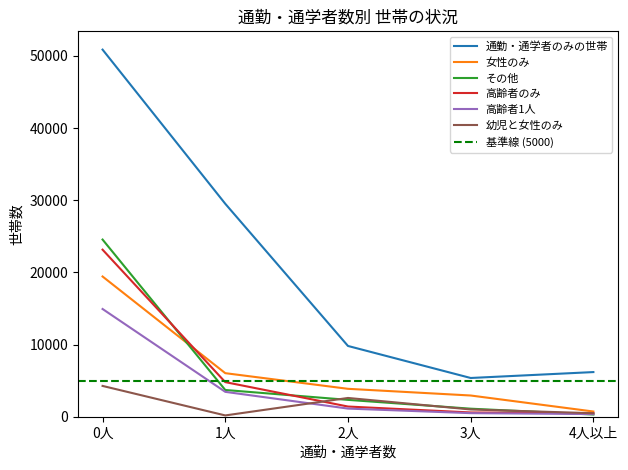

True or false: 女性のみ has a value of 19435 at 0人.

True